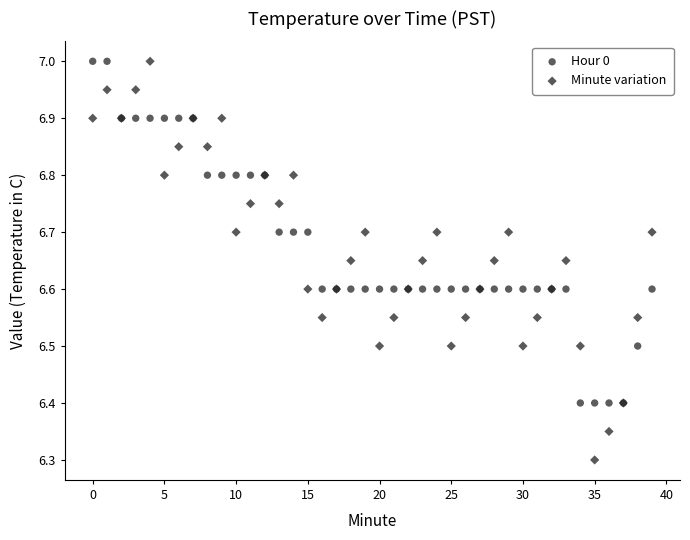

Across all series, what Y value is closest to 6?

6.3